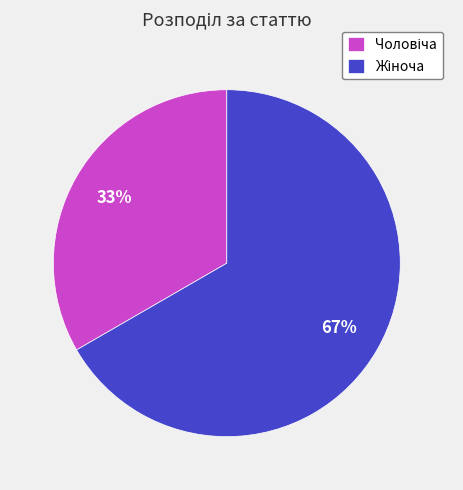

Is there any slice that represents more than half of the pie?

Yes